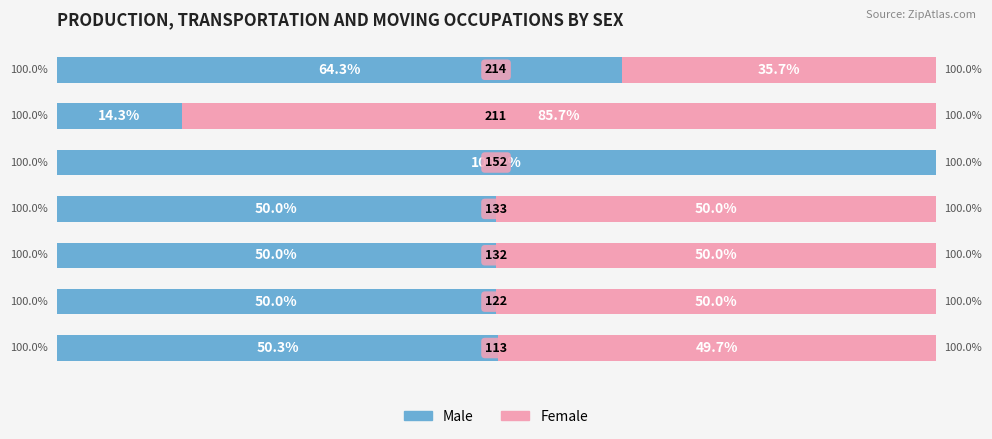

What are all the series names shown in the legend?

Male, Female